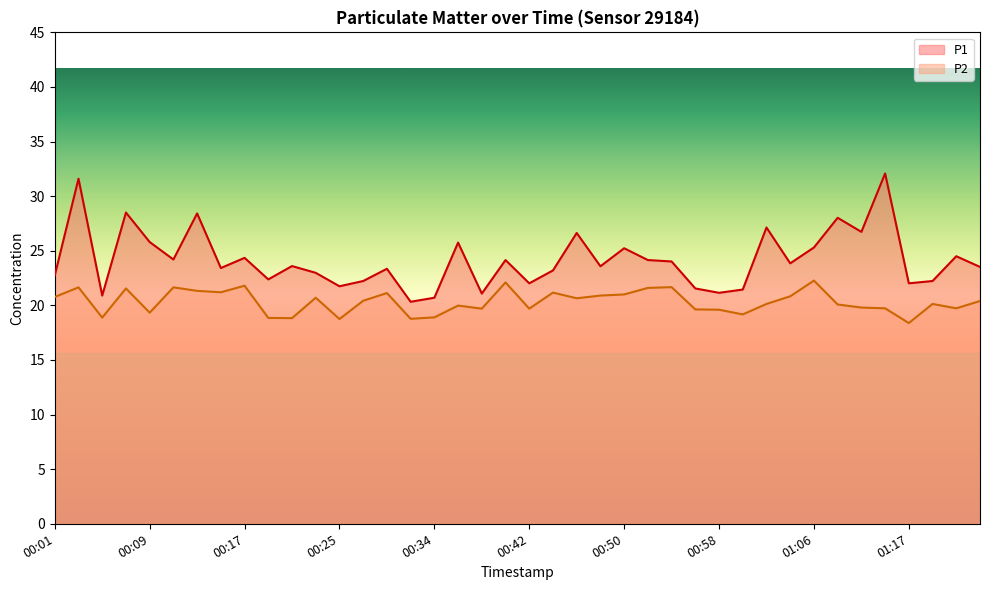

At which category does the chart reach its peak across all series?

01:15